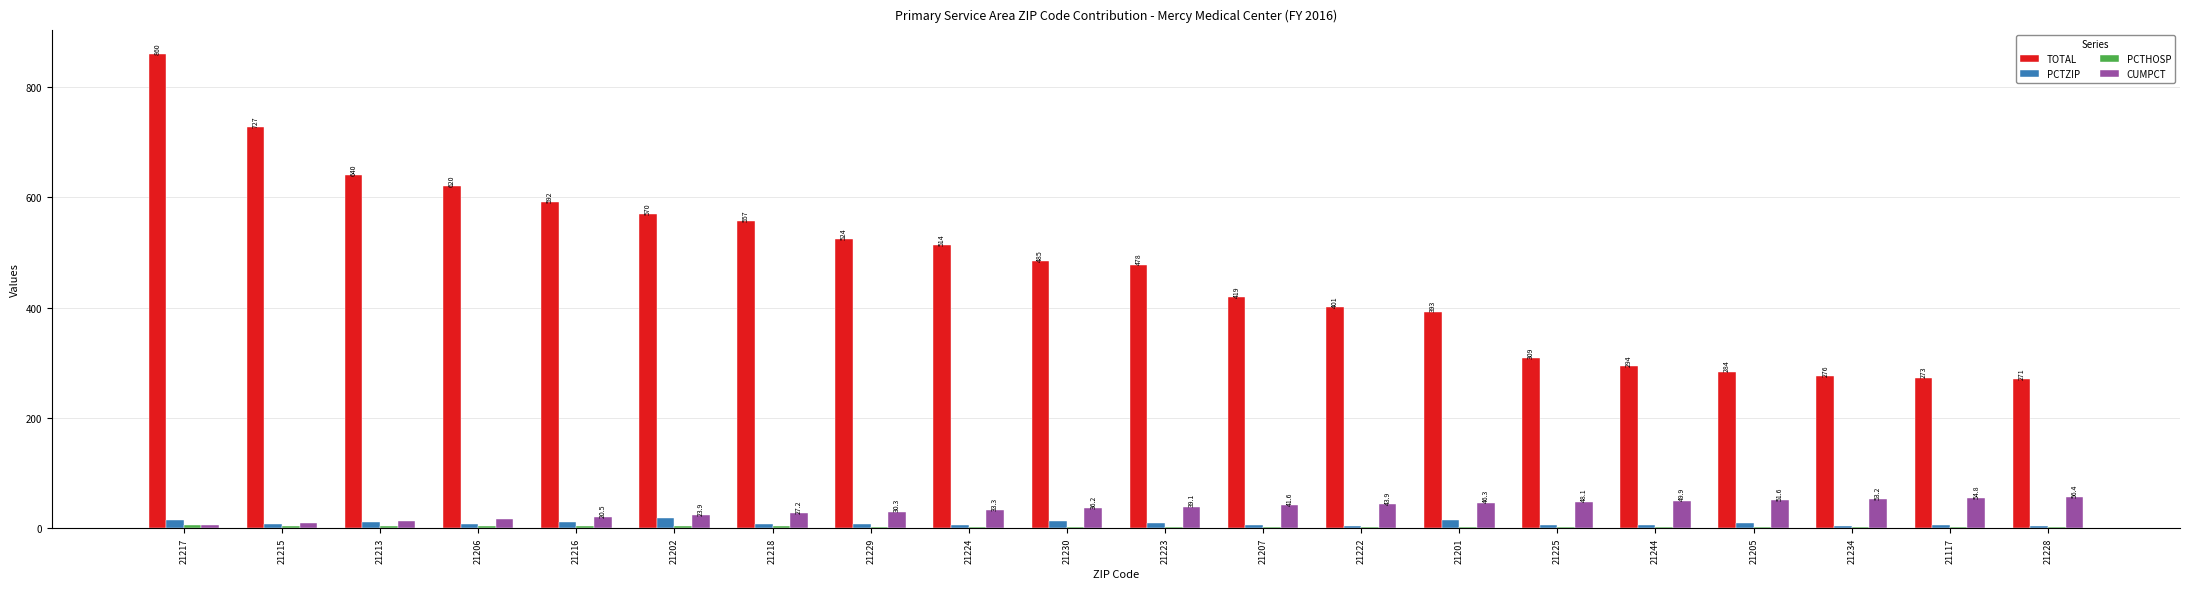

Which category has the highest value in the TOTAL series?

21217